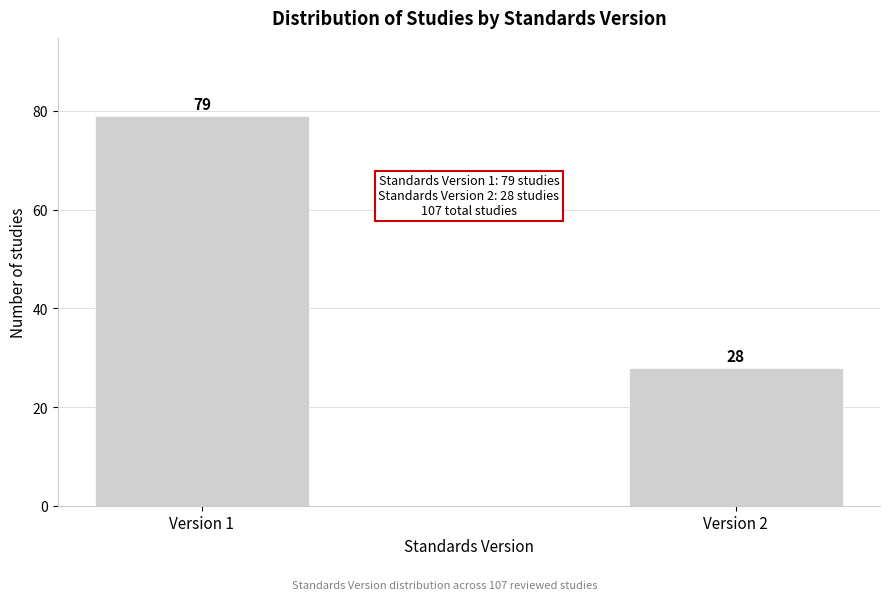

Reading left to right, transcribe all the data shown in this chart.

Version 1=79	Version 2=28